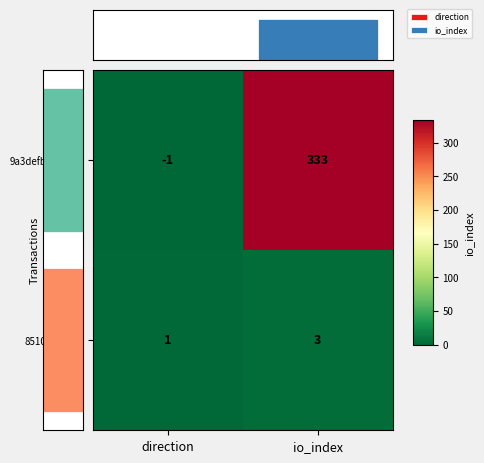

Rank the categories by 9a3defb...8429d value from lowest to highest.

direction, io_index